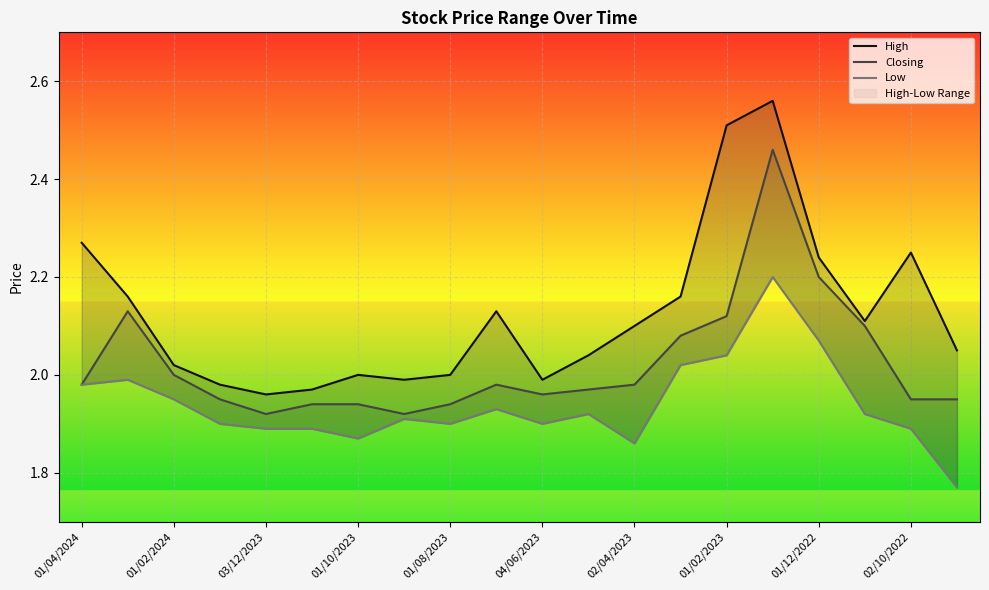

Which series changed the most between 02/04/2023 and 17?

Closing